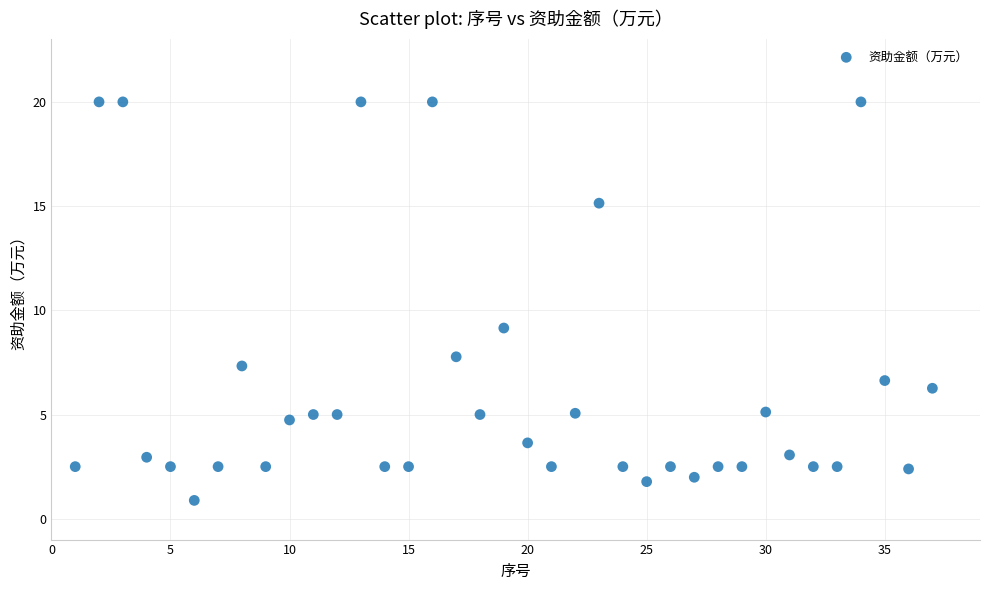

What is the range of Y values (max minus min)?

19.1